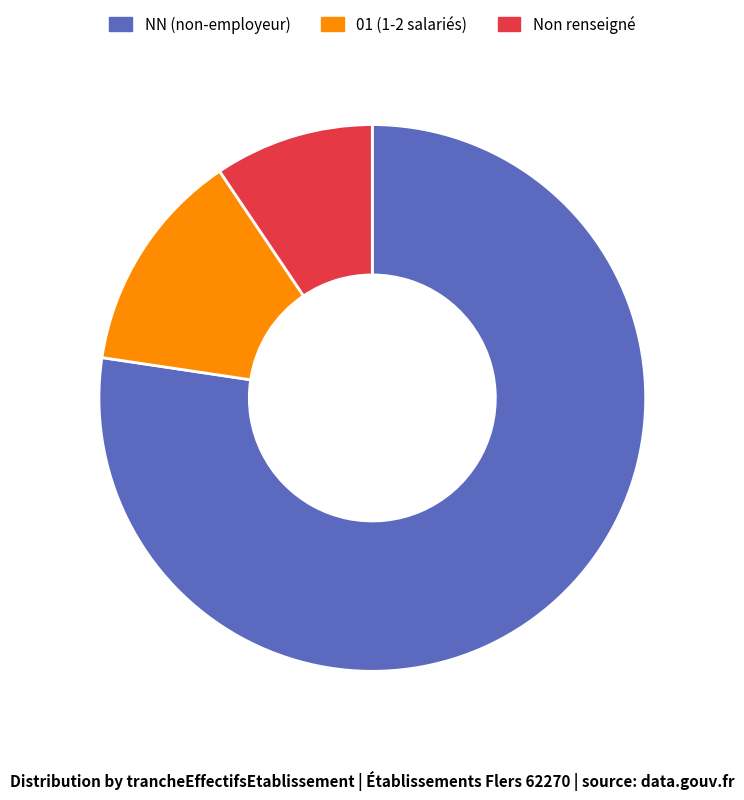

Does any single category account for the majority?

Yes